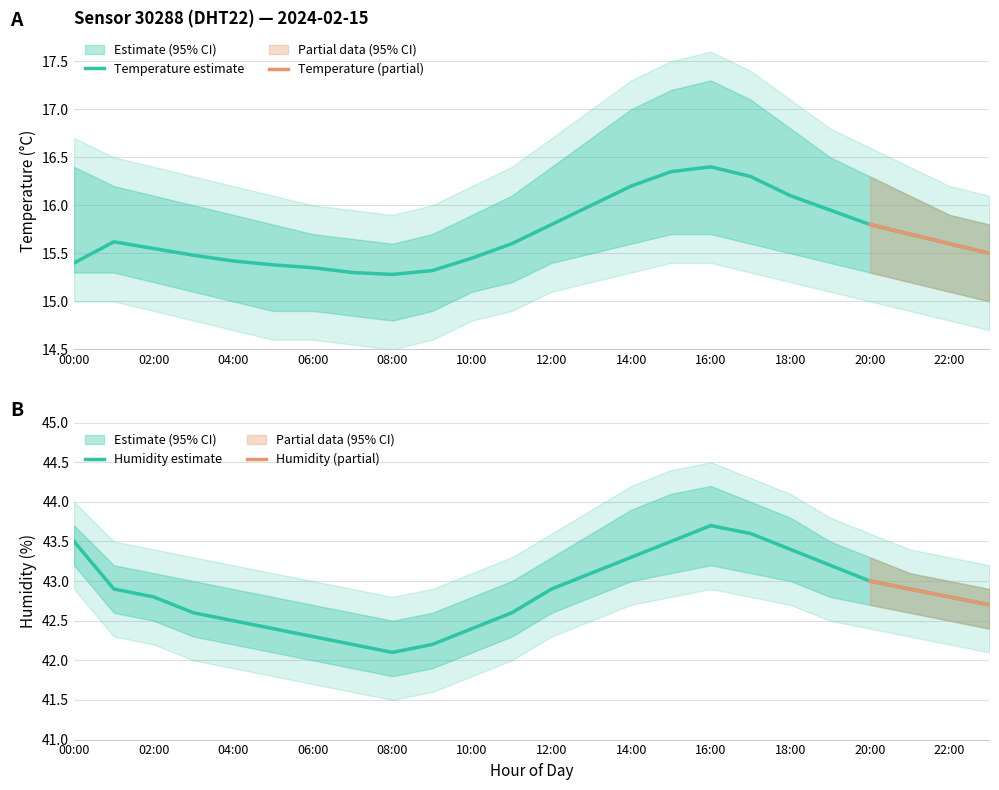

Where is the first local maximum for humidity_upper?

16:00